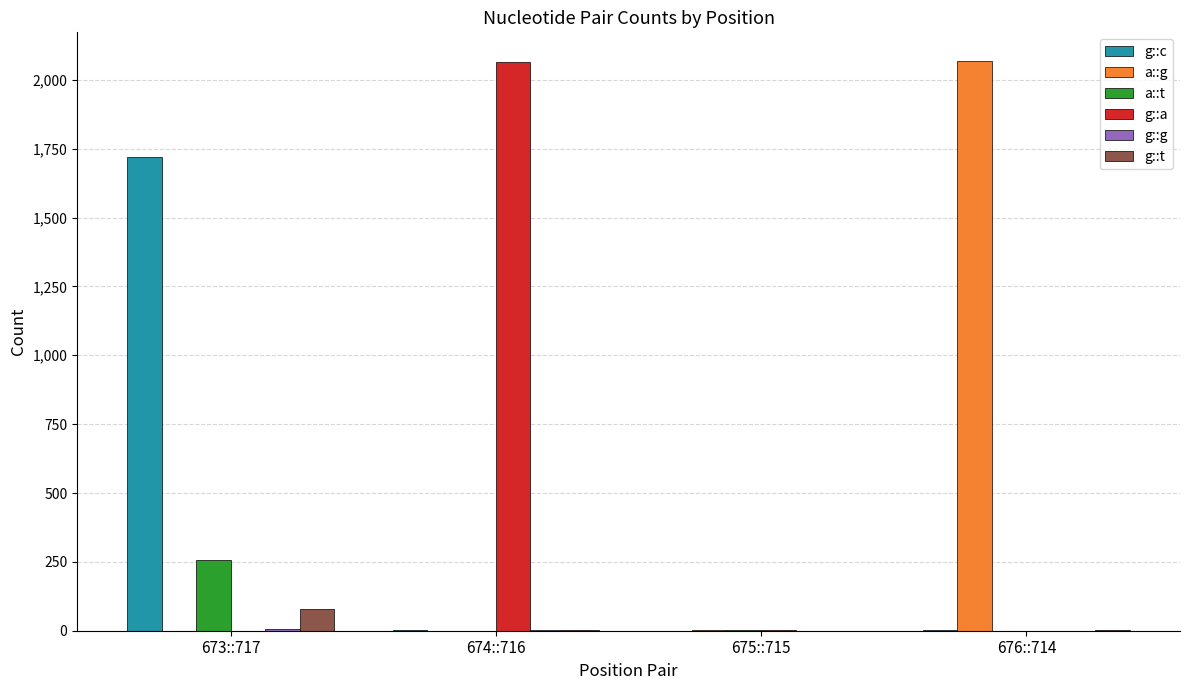

Is the value of g::a at 674::716 greater than the value of a::g at 674::716?

Yes